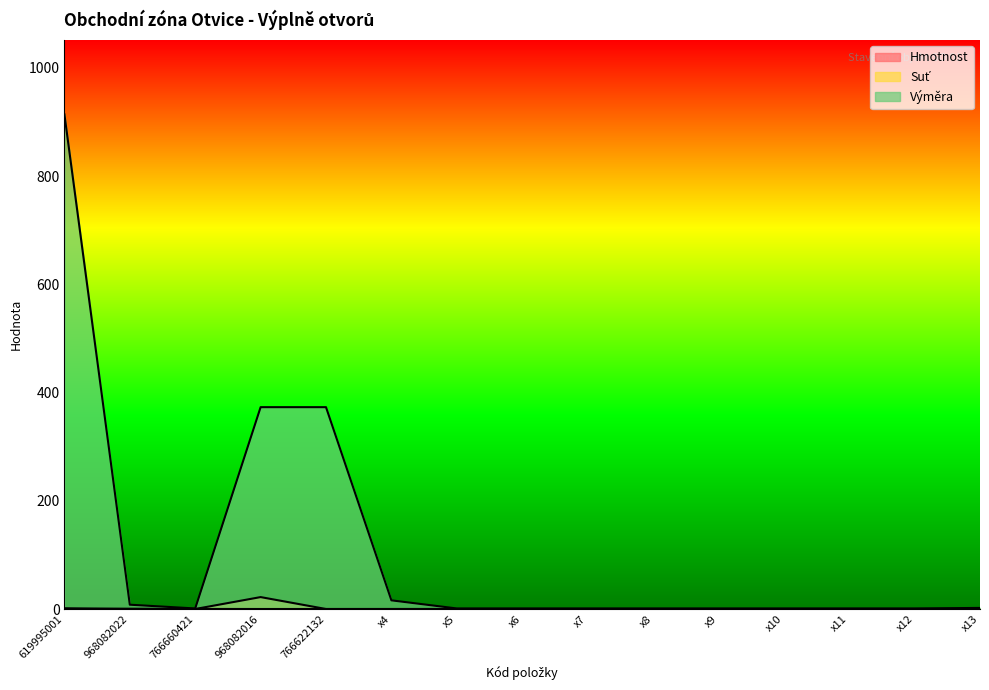

Reading left to right, what are all the values shown in this chart?

Hmotnost: 619995001=1.4	968082022=0.0	766660421=0.1	968082016=0.0	766622132=0.0	x4=0.0	x5=0.0	x6=0.0	x7=0.0	x8=0.0	x9=0.0	x10=0.0	x11=0.0	x12=0.0	x13=0.0
Suť: 619995001=0.0	968082022=0.5	766660421=0.0	968082016=22.0	766622132=0.0	x4=0.0	x5=0.0	x6=0.0	x7=0.0	x8=0.0	x9=0.0	x10=0.0	x11=0.0	x12=0.0	x13=0.0
Výměra: 619995001=914.0	968082022=7.9	766660421=1.0	968082016=373.0	766622132=373.0	x4=16.0	x5=1.0	x6=1.0	x7=1.0	x8=1.0	x9=1.0	x10=1.0	x11=1.0	x12=1.0	x13=2.0